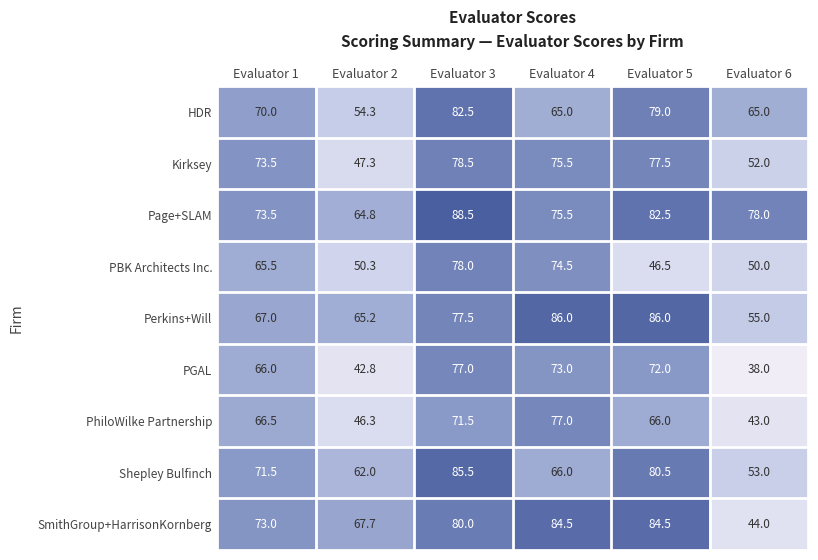

Which series changed the most between Evaluator 2 and Evaluator 5?

Kirksey